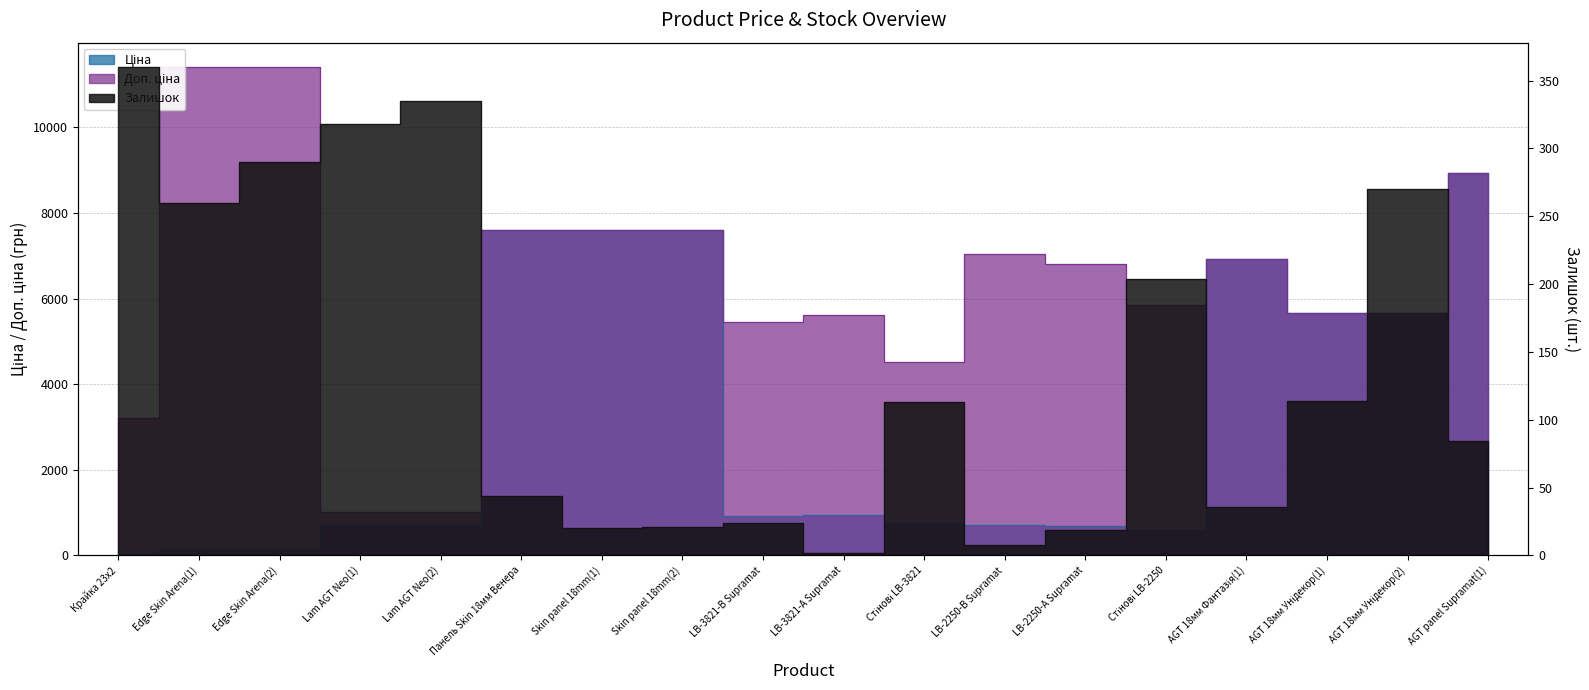

At how many categories does at least one series exceed 4291?

15